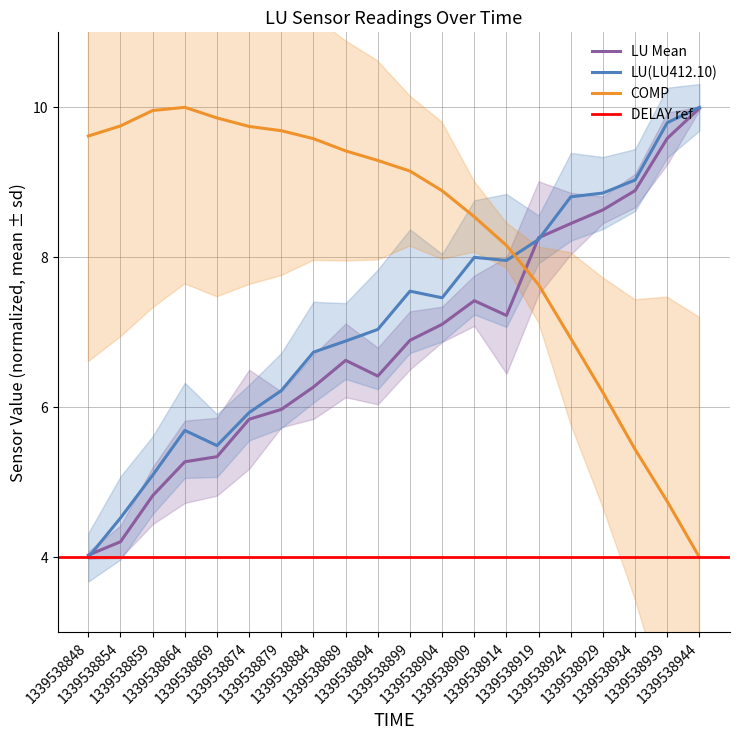

The LU(LU443.90) series shows 3.1 at 1339538934. True or false?

False